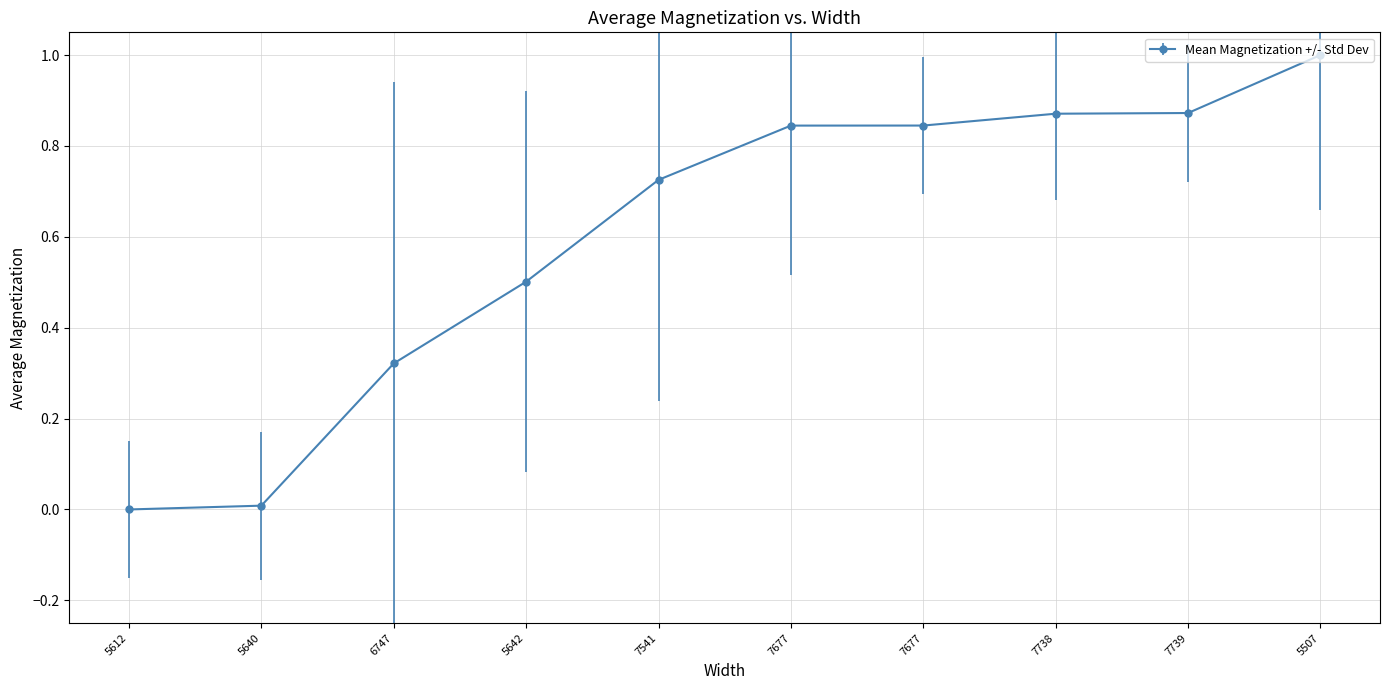

How many distinct data groups are displayed?

1